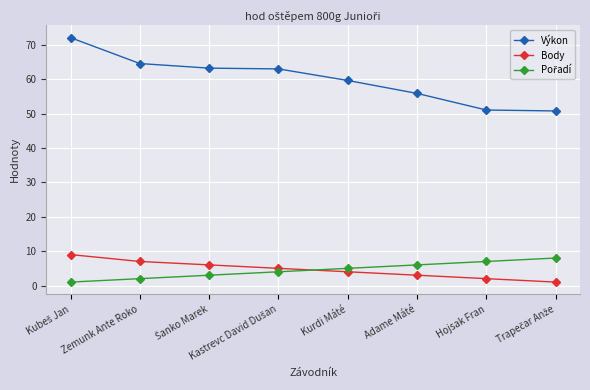

What is the value of the Body point at the 5th from the left?

4.0